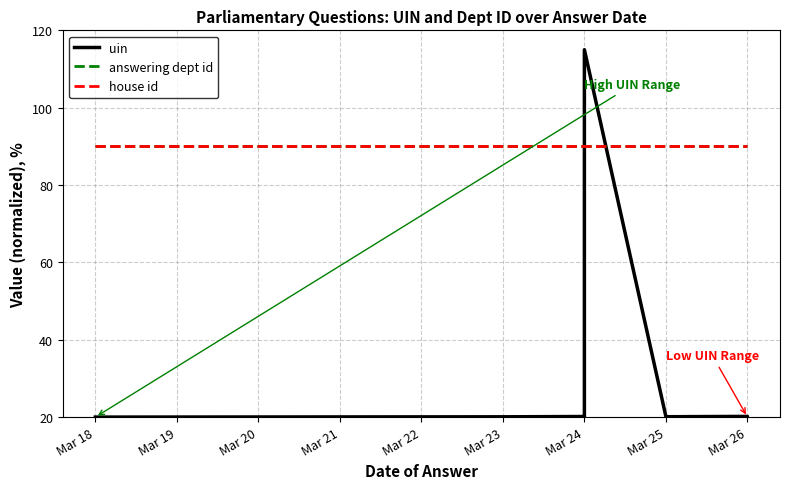

Rank the series by their maximum value, from highest to lowest.

uin, answering dept id, house id